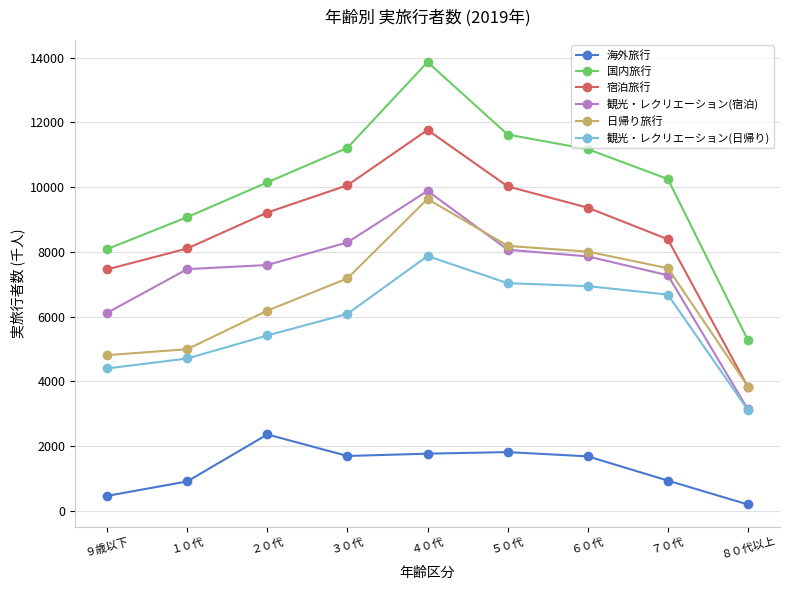

True or false: 日帰り旅行 has more than 2 interior local peaks.

False